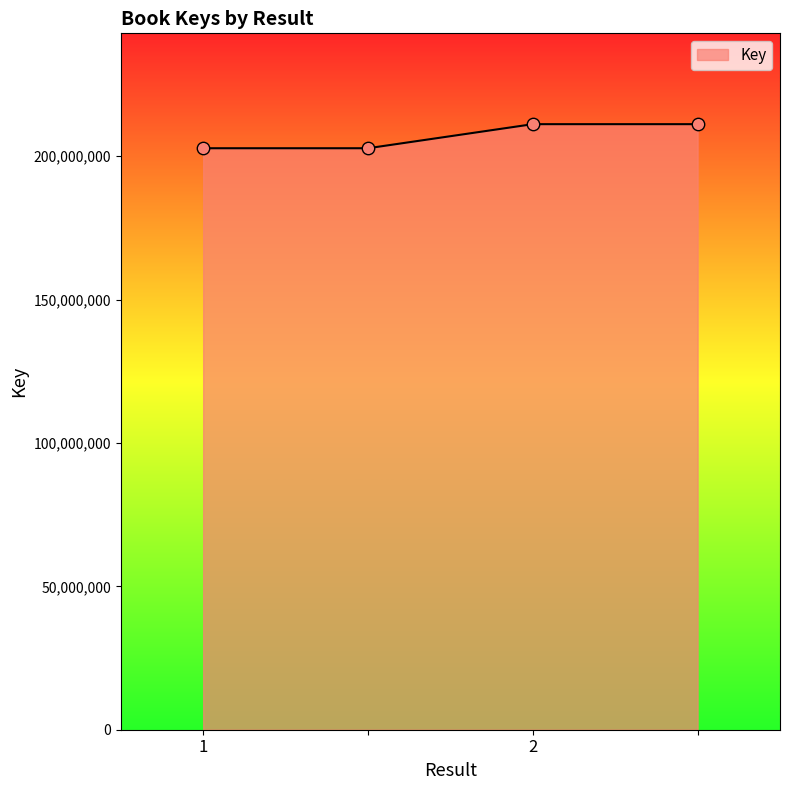

What is the sum of all values?

827795502